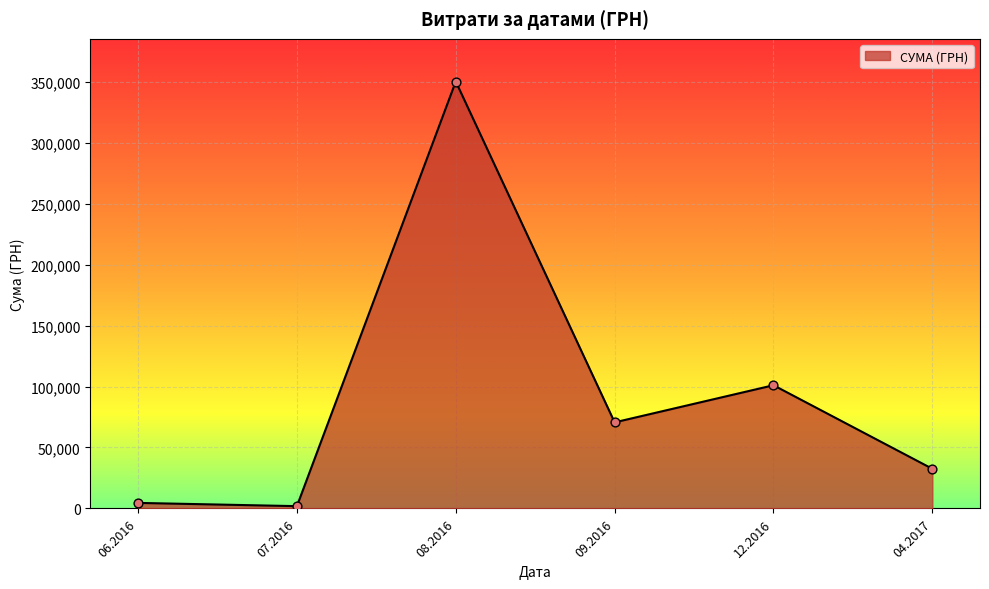

What is the change in value from 12.2016 to 04.2017?

-68525.5